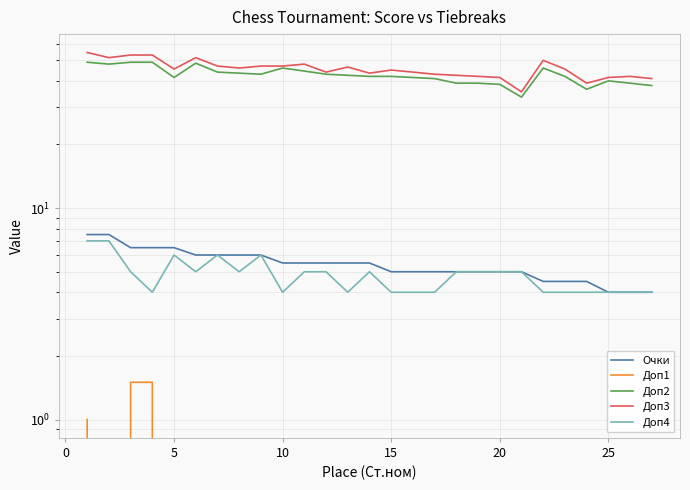

What is the average value of the Доп1 series?

0.1